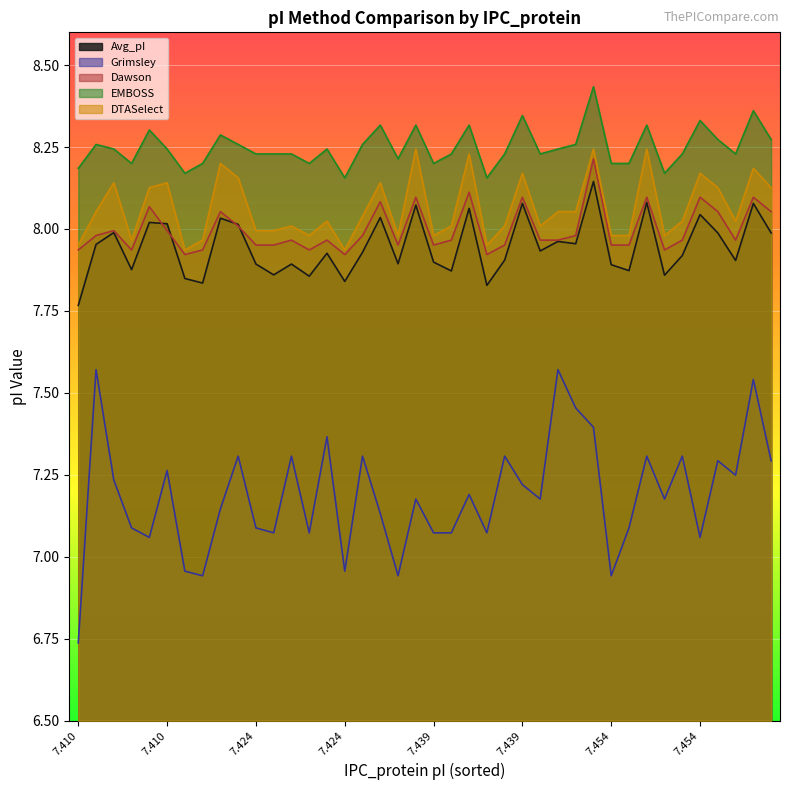

Which label corresponds to the largest value in the chart?

29